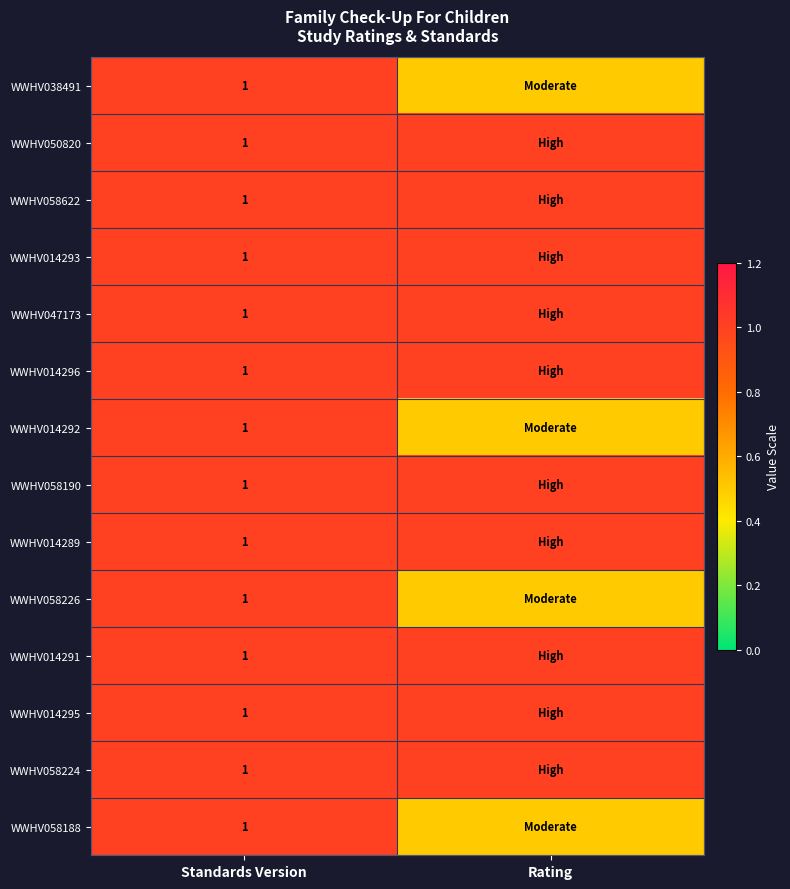

Is it true that WWHV014292 equals 1.0 at Standards Version?

True